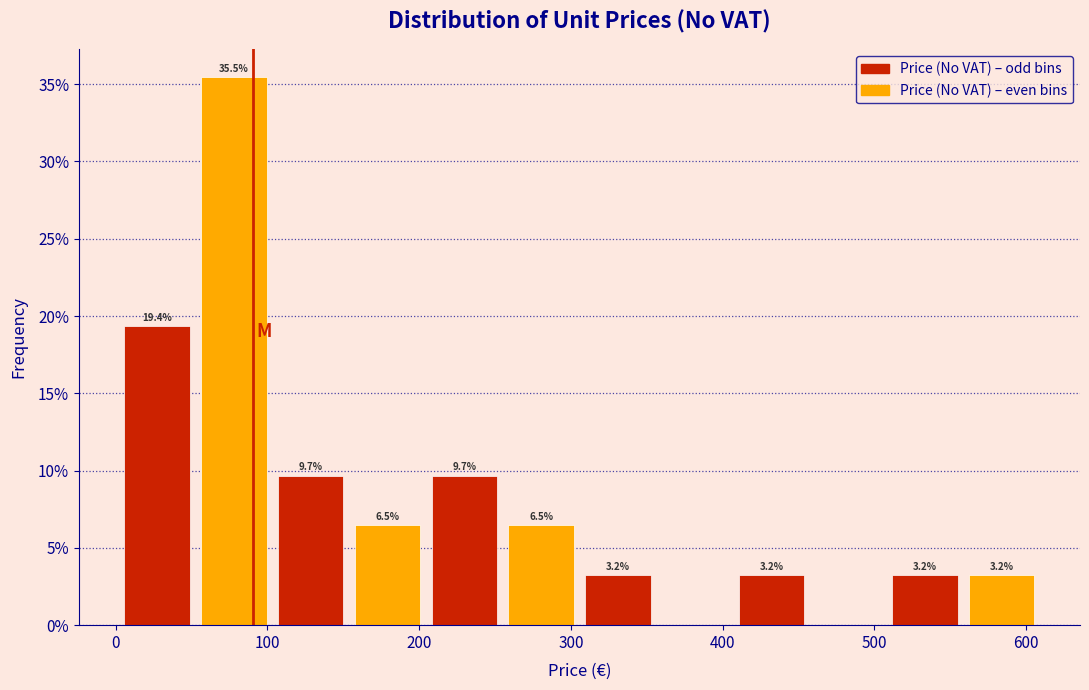

Which range on the x-axis has the tallest bar?

50 to 100